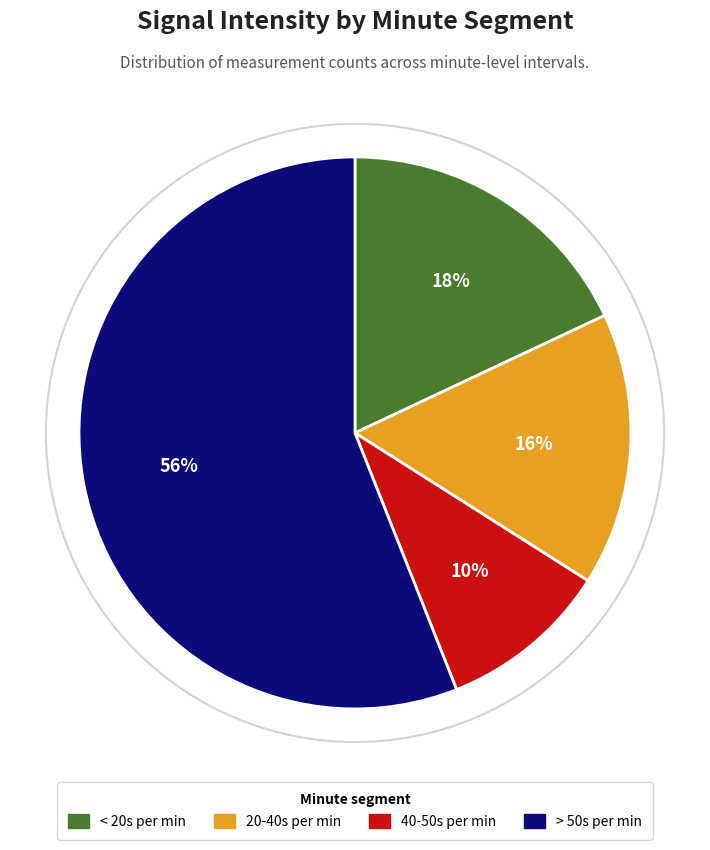

What percentage is the 20-40s per min slice, to the nearest percent?

16%